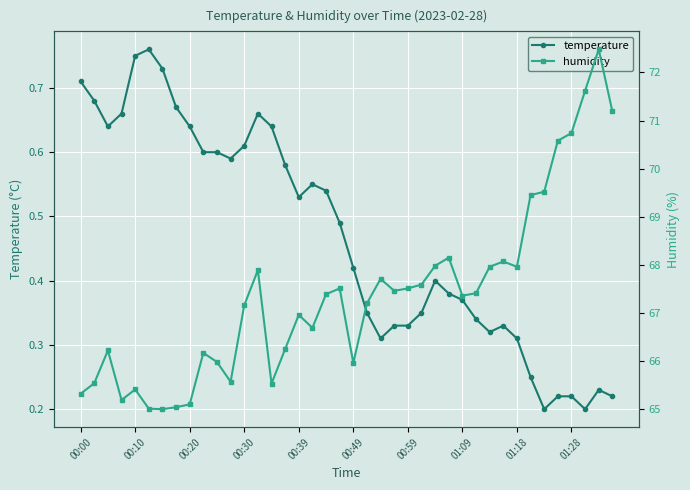

What is the average value of the temperature series?

0.5